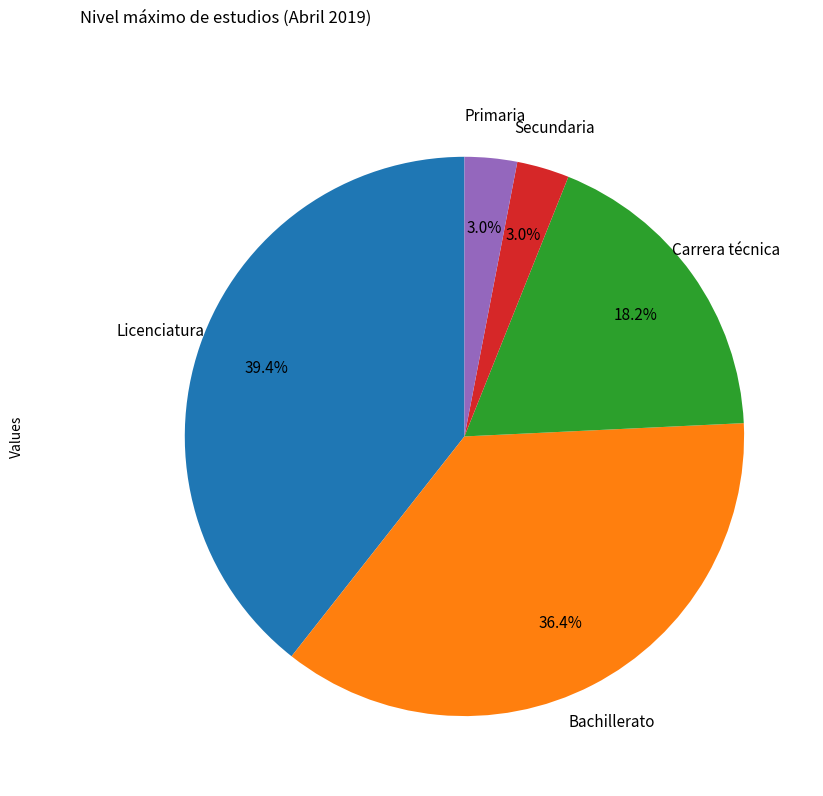

Is there a majority slice in this chart?

No